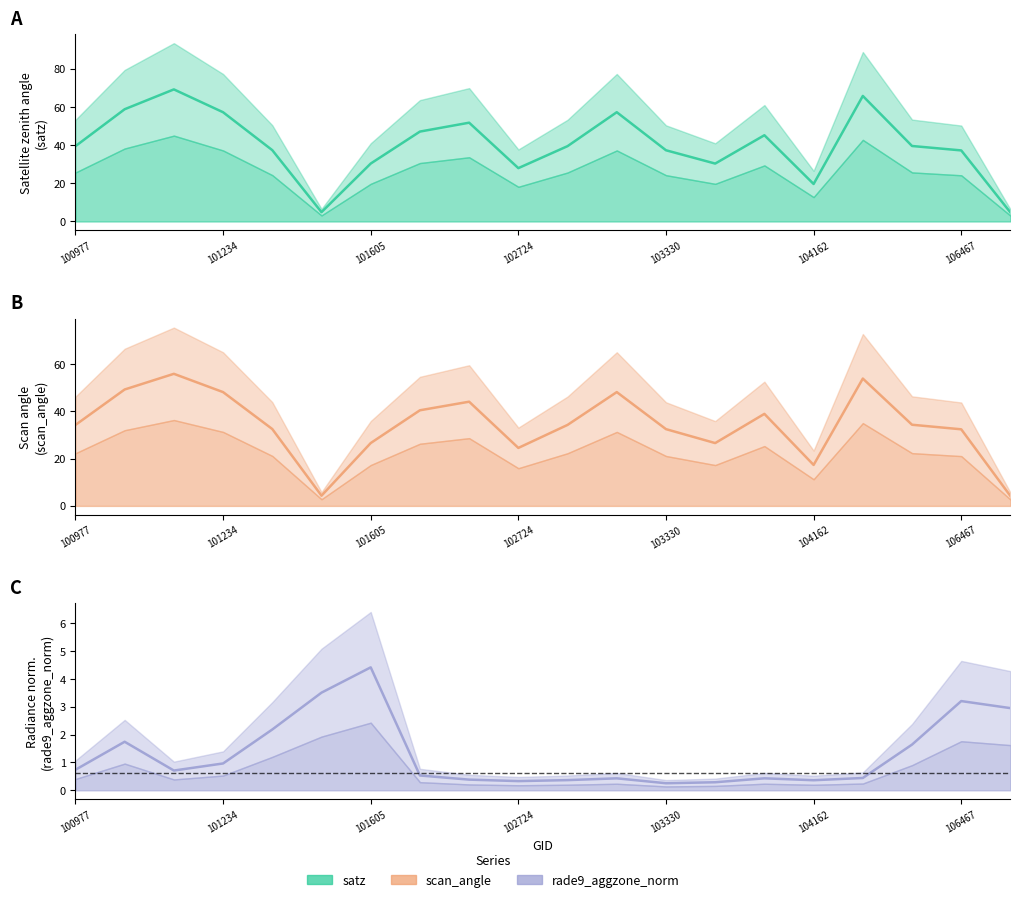

What is the difference between the maximum and minimum values in the scan_angle series?

51.7